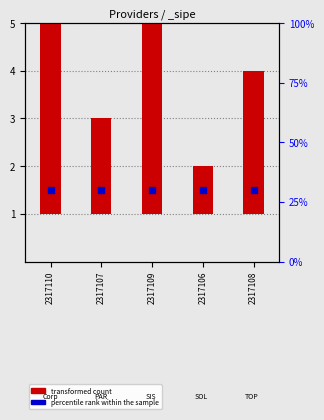

At which category is the sum across all series the highest?

2317110